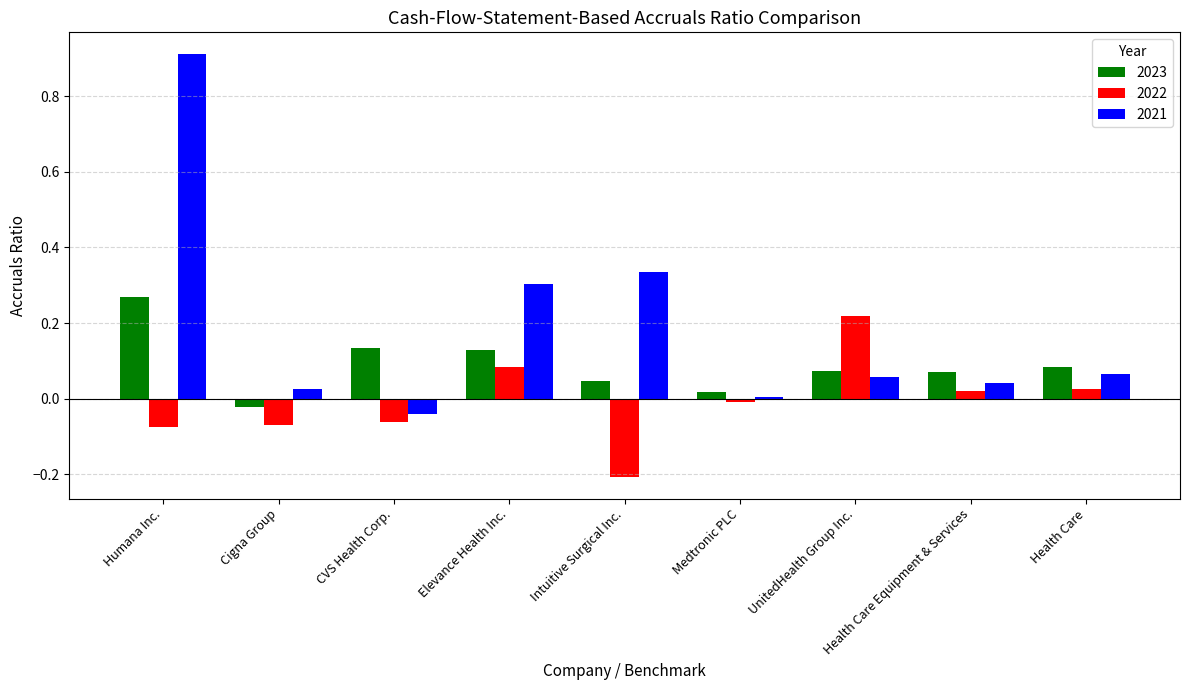

The 2022 series shows -0.2 at Intuitive Surgical Inc.. True or false?

True